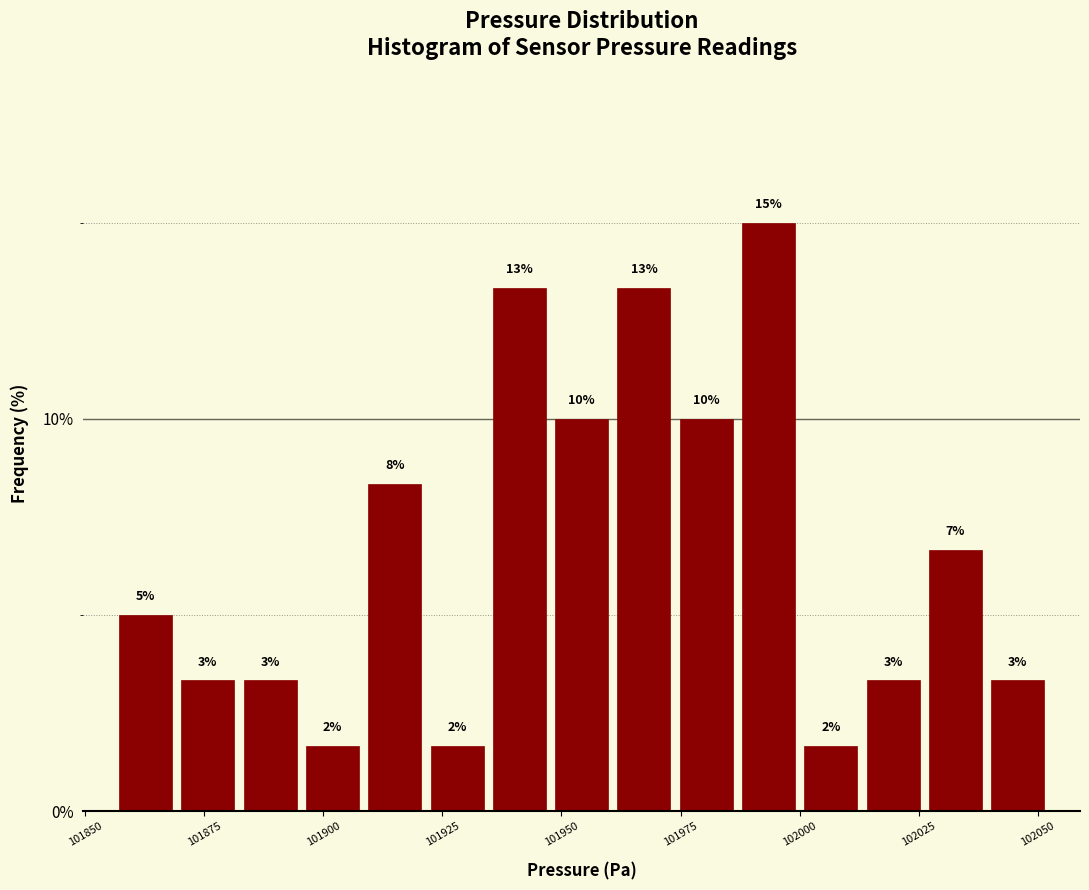

Around what value on the x-axis is the tallest bar? Give the approximate position of its centre, as read against the axis.

101995